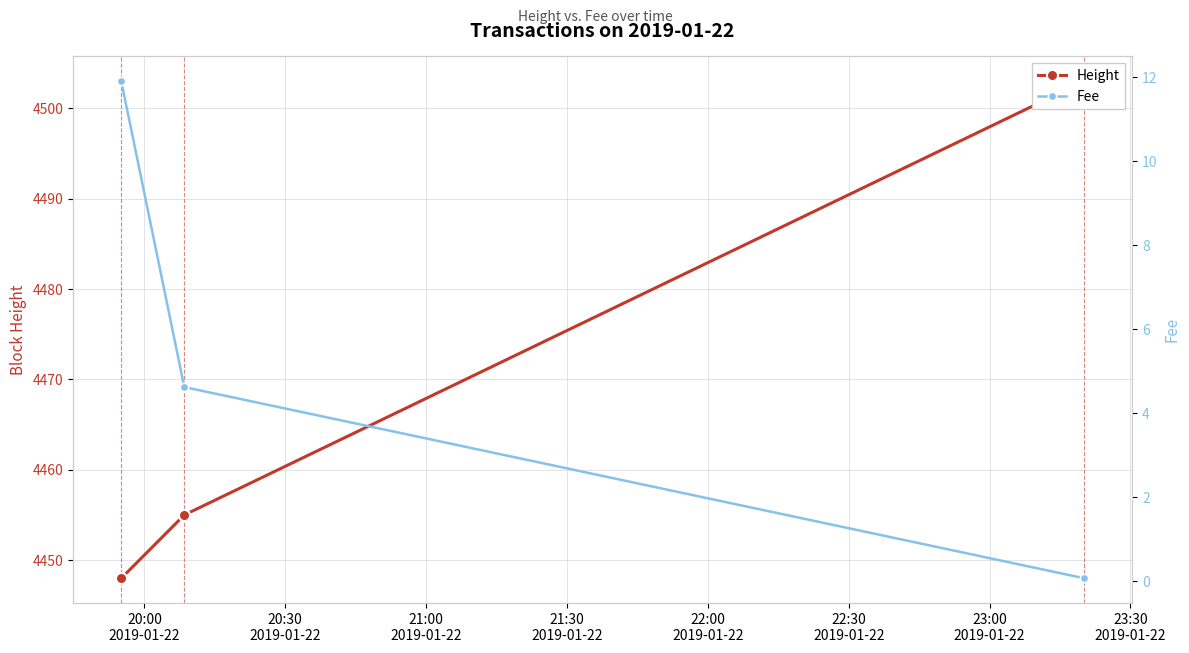

Rank the series by their average value, from lowest to highest.

Fee, Height